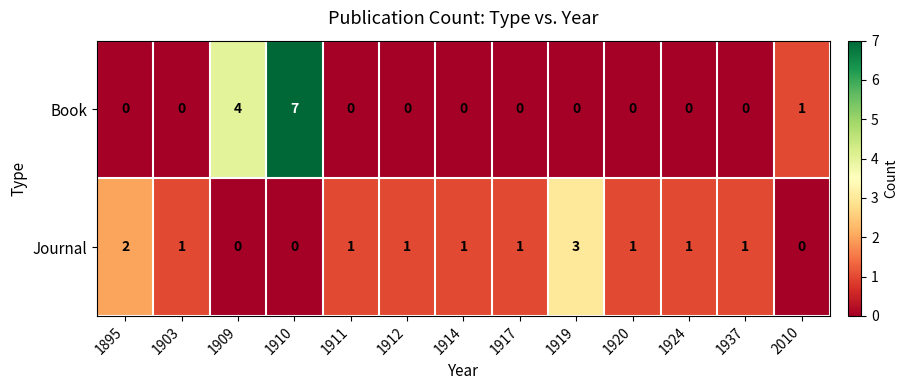

What is the difference between the maximum and minimum values in the Journal series?

3